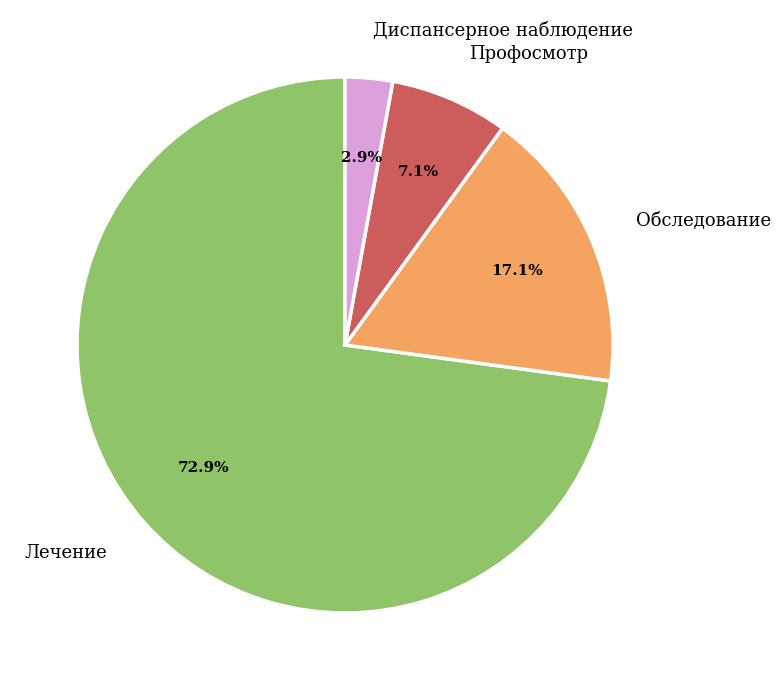

Approximately how many times larger is the value at Профосмотр compared to Лечение?

0.1